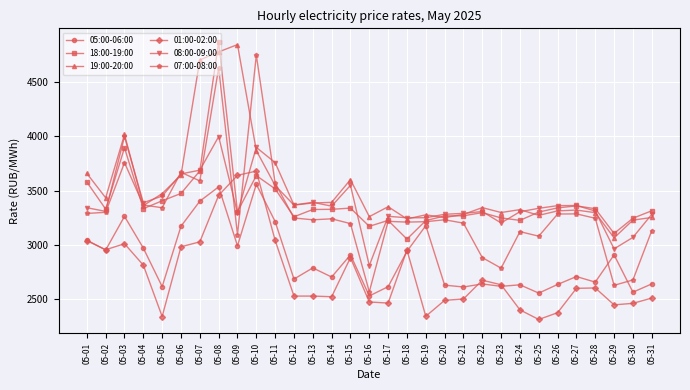

What is the value of the 01:00-02:00 point at the 1st from the left?

3037.8